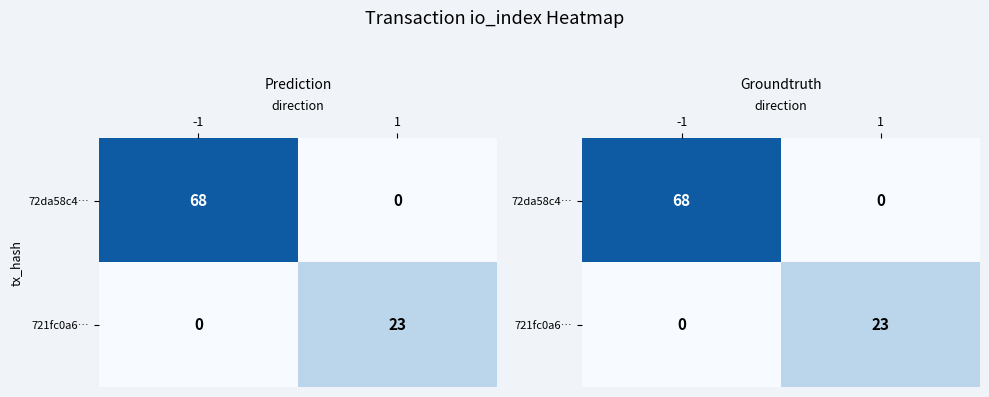

Which has a higher value, 1 or -1?

-1